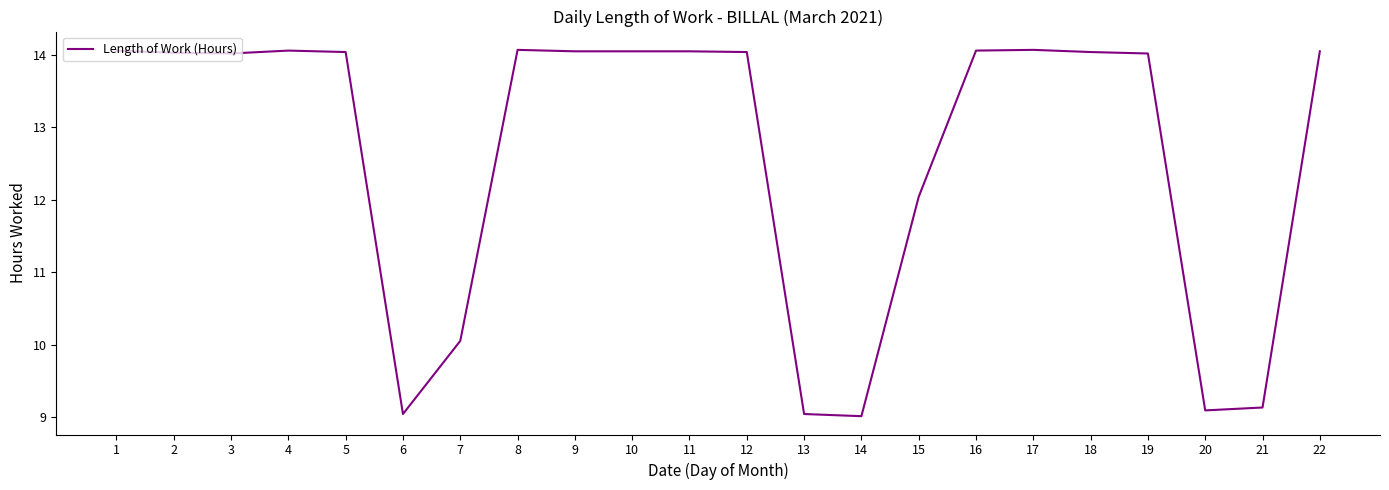

What is the smallest value displayed?

9.0